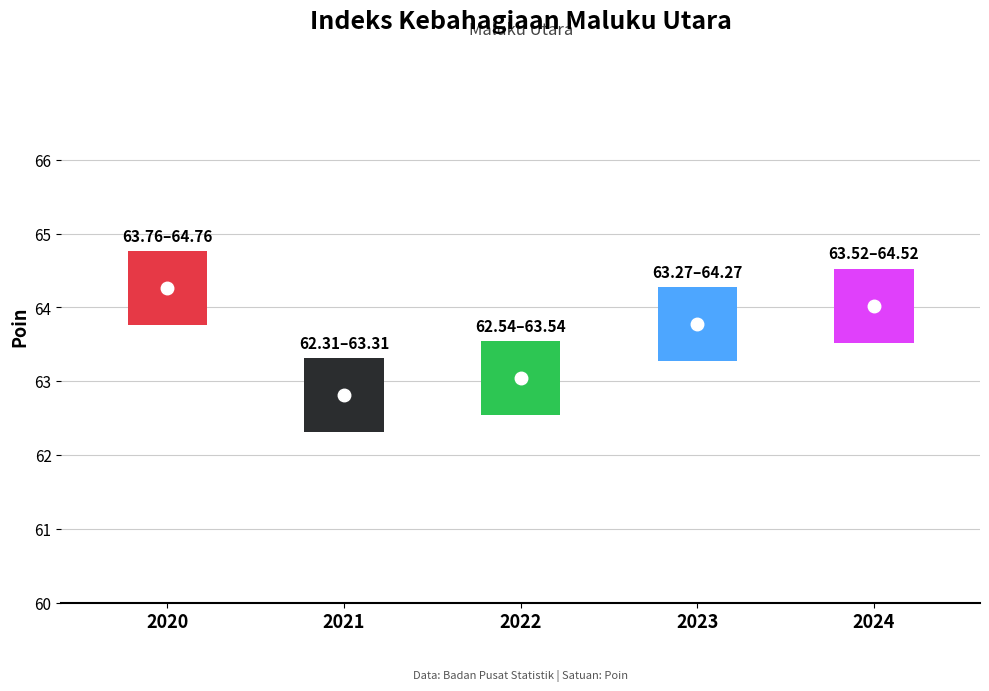

What is the maximum value shown in the chart?

64.3